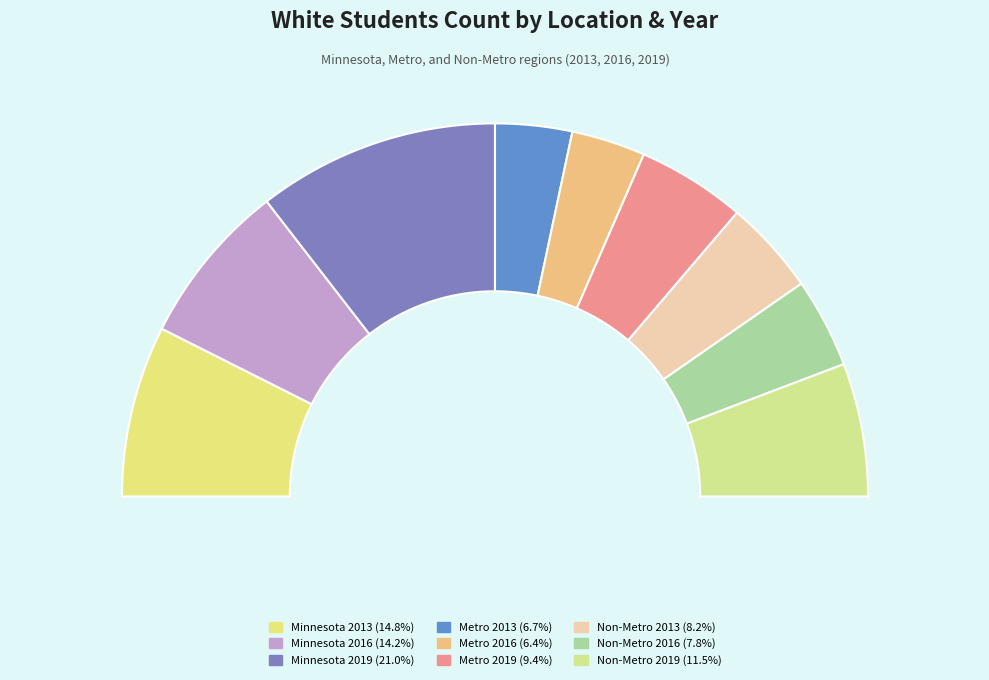

What is the change in value from Metro 2013 to Non-Metro 2013?

+4107